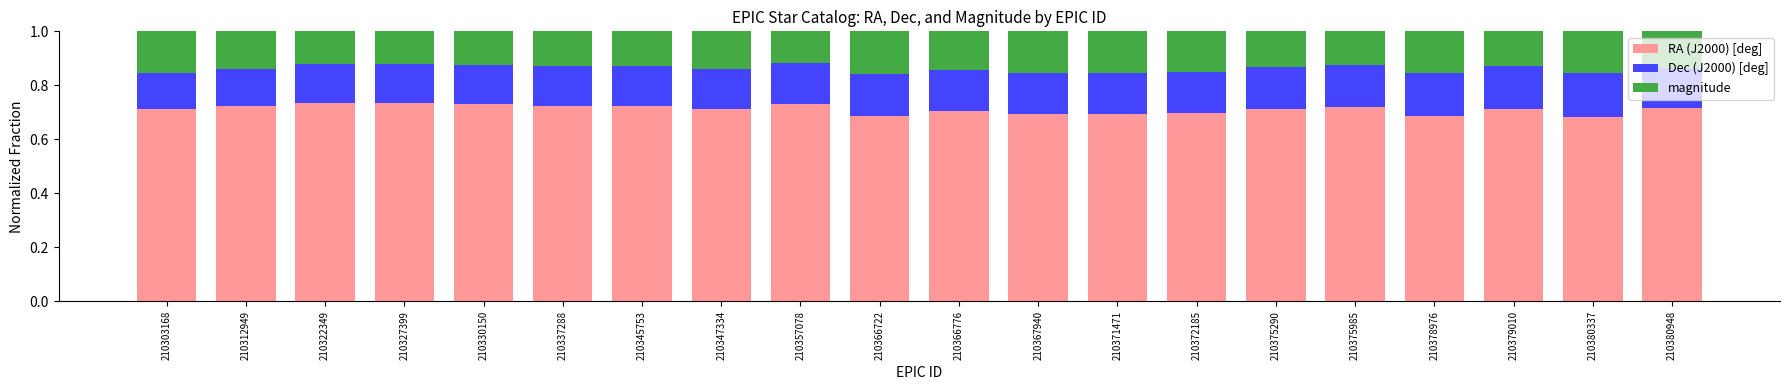

What is the total value across all series at 210330150?

1.0